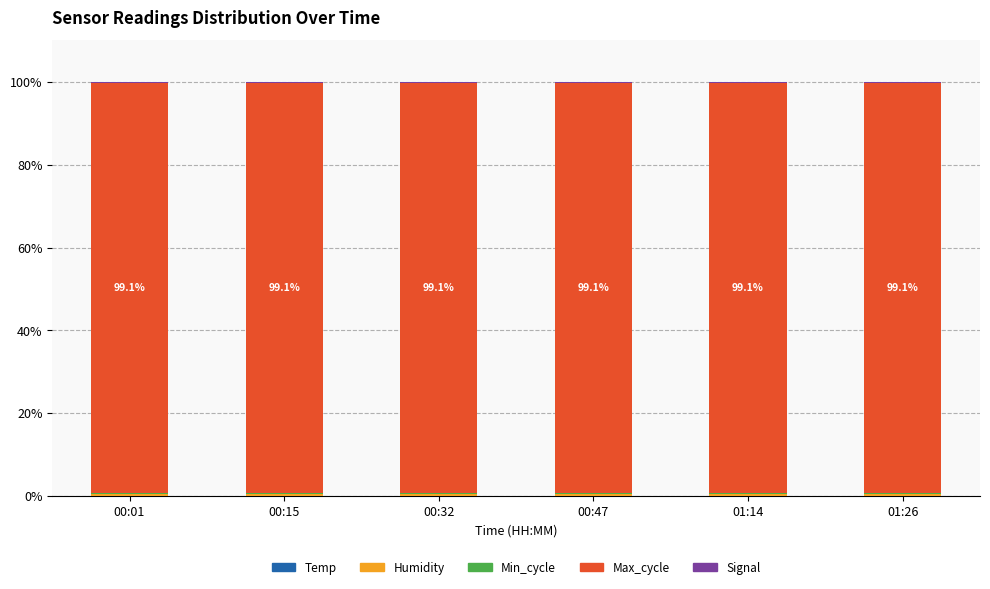

What is the label of the 2nd bar from the right?

01:14